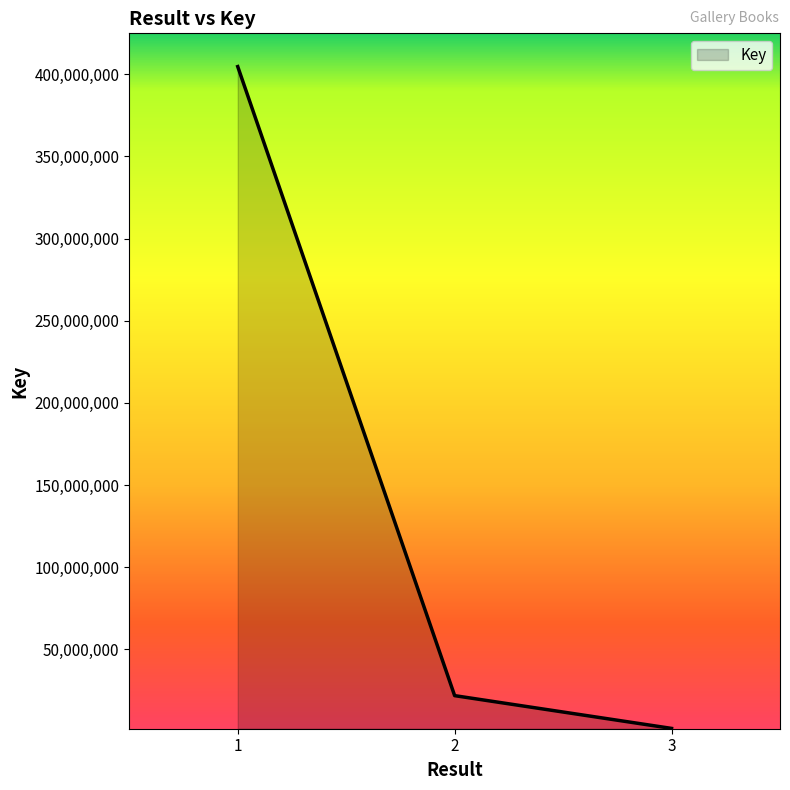

Reading left to right, transcribe all the data shown in this chart.

404664376	21883395	1944915